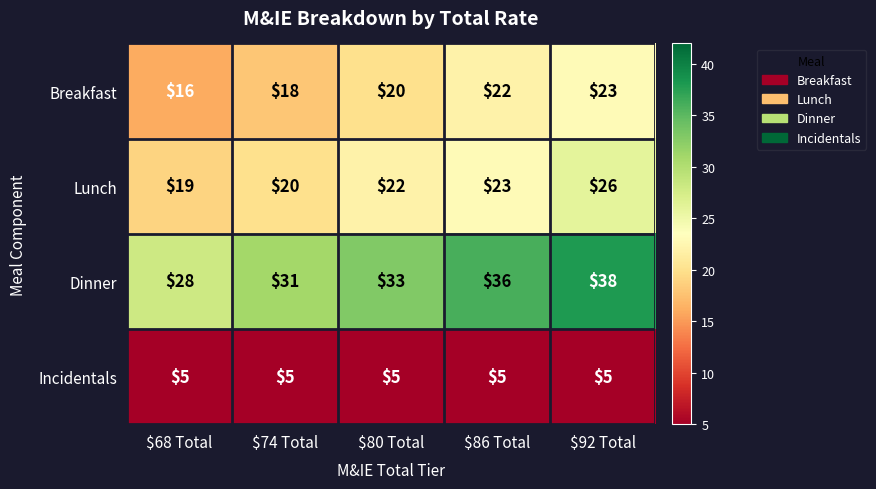

Reading left to right, extract all data points from this chart.

Breakfast: 16	18	20	22	23
Lunch: 19	20	22	23	26
Dinner: 28	31	33	36	38
Incidentals: 5	5	5	5	5